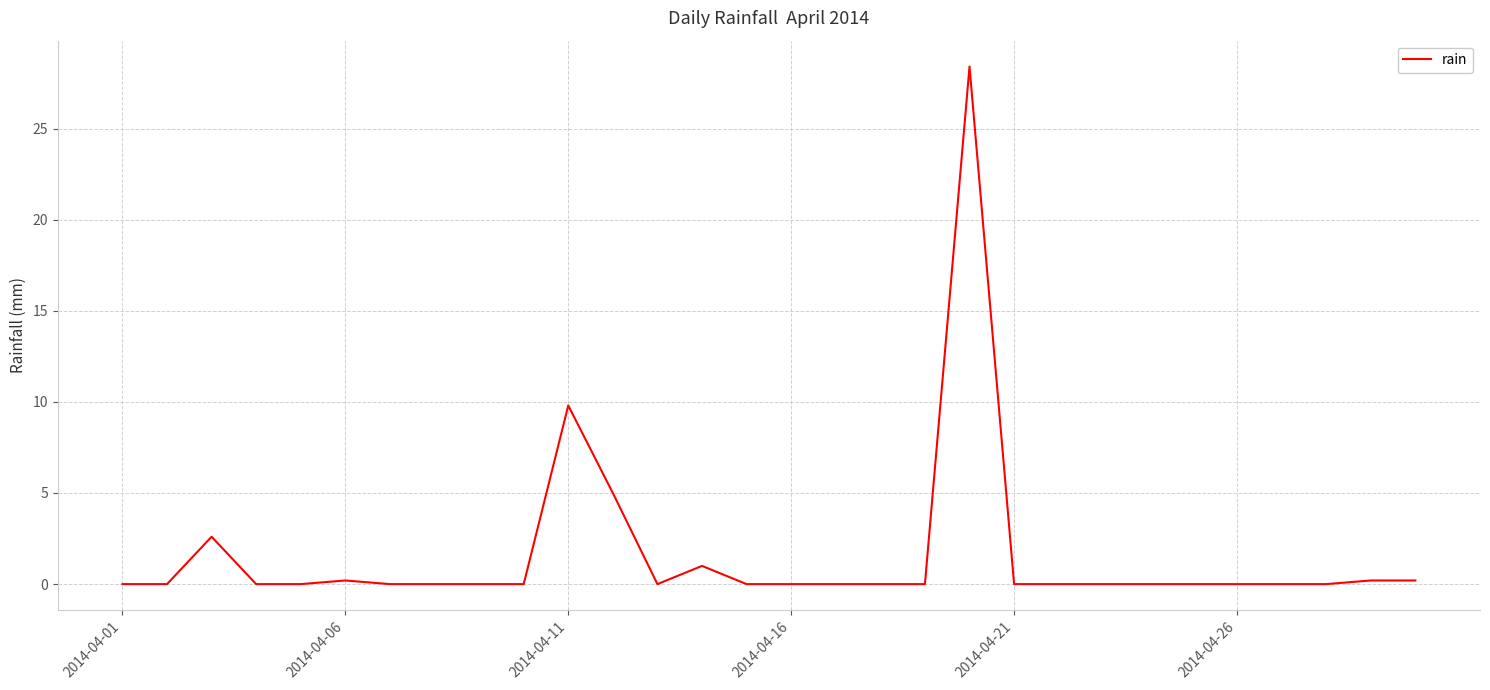

What is the difference between the maximum and minimum values?

28.4